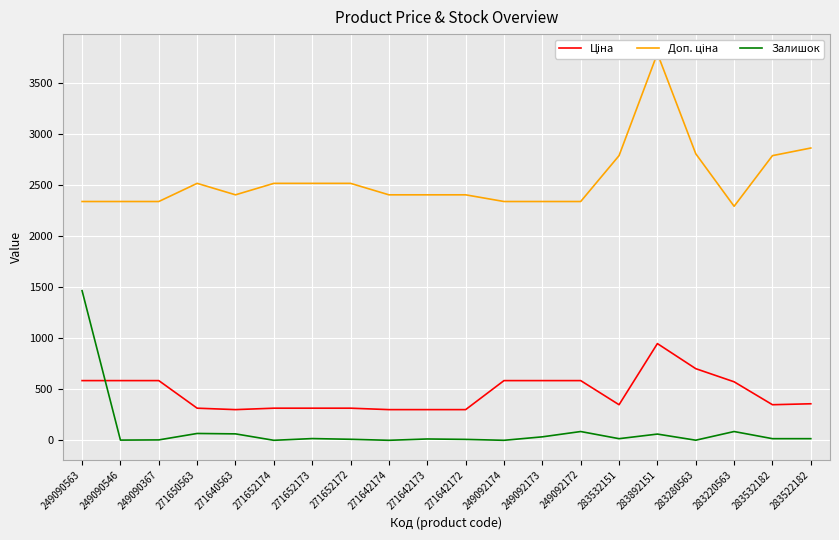

Rank the series by their maximum value, from lowest to highest.

Ціна, Залишок, Доп. ціна